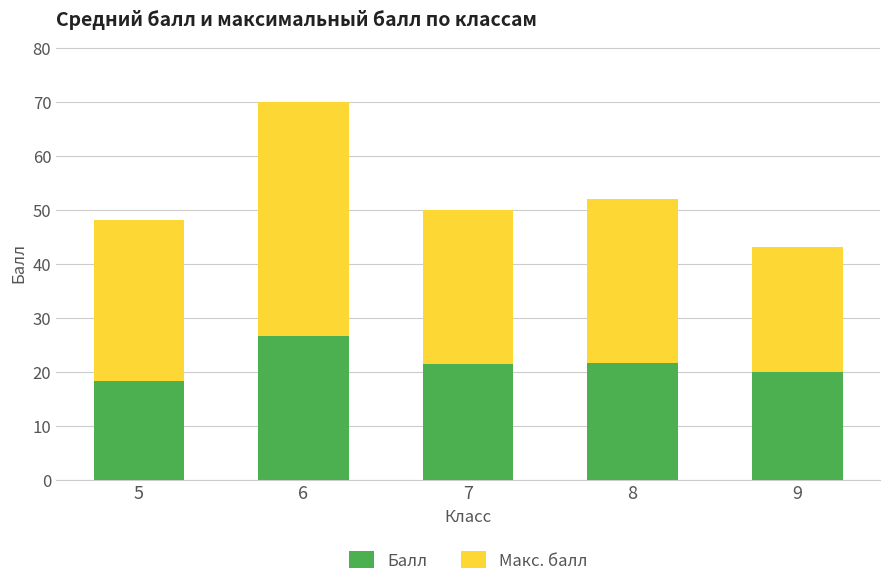

What value does the Балл series have at 9?

20.0